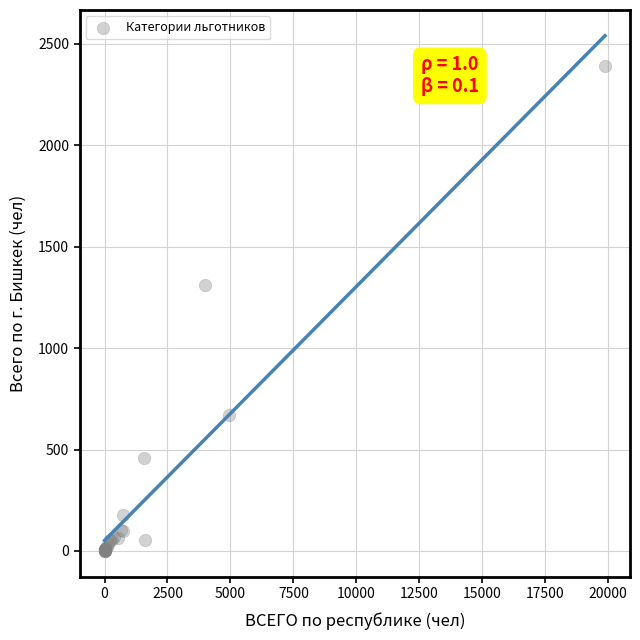

What Y value in the scatter plot is closest to 1195?

1313